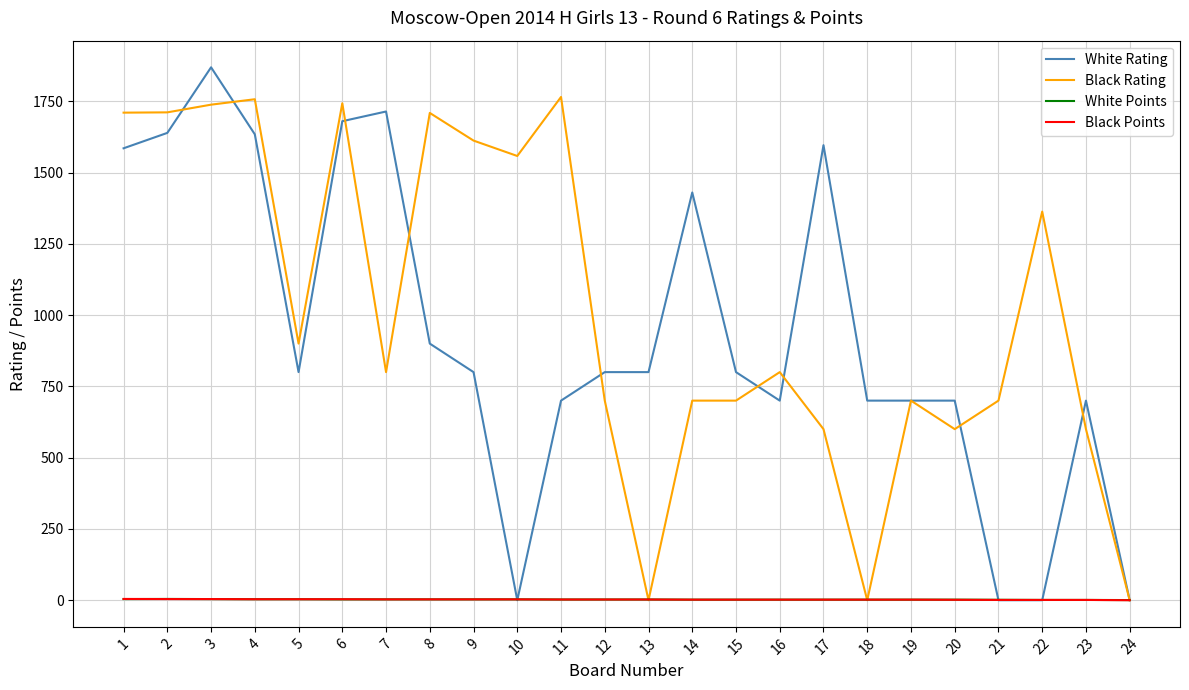

How many categories are shown in the chart?

24